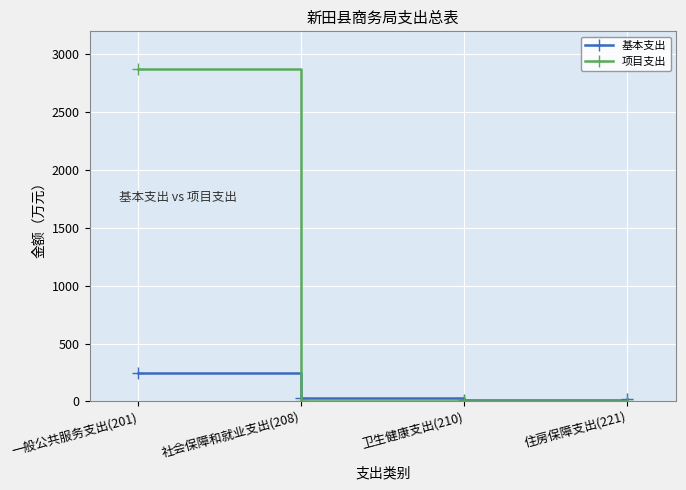

How many data points in 项目支出 are above 0?

1